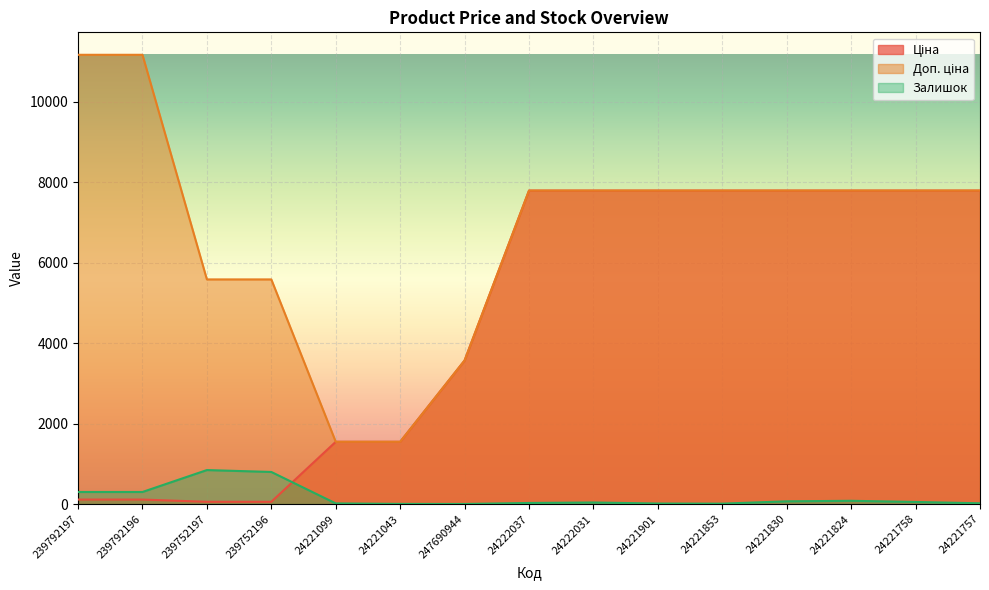

What is the total value across all series at 239752197?

6485.9